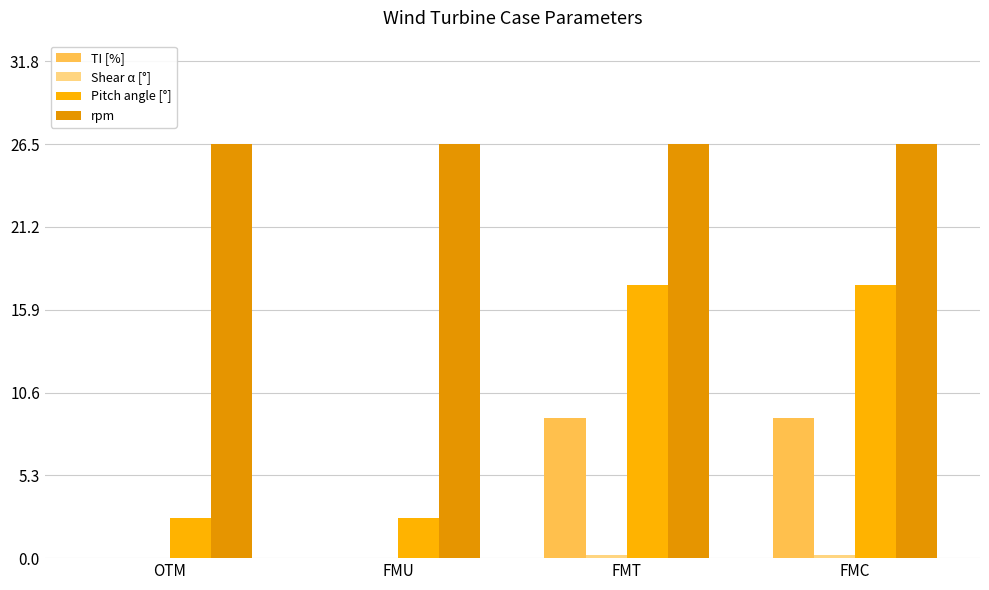

What position from the left is FMU?

2